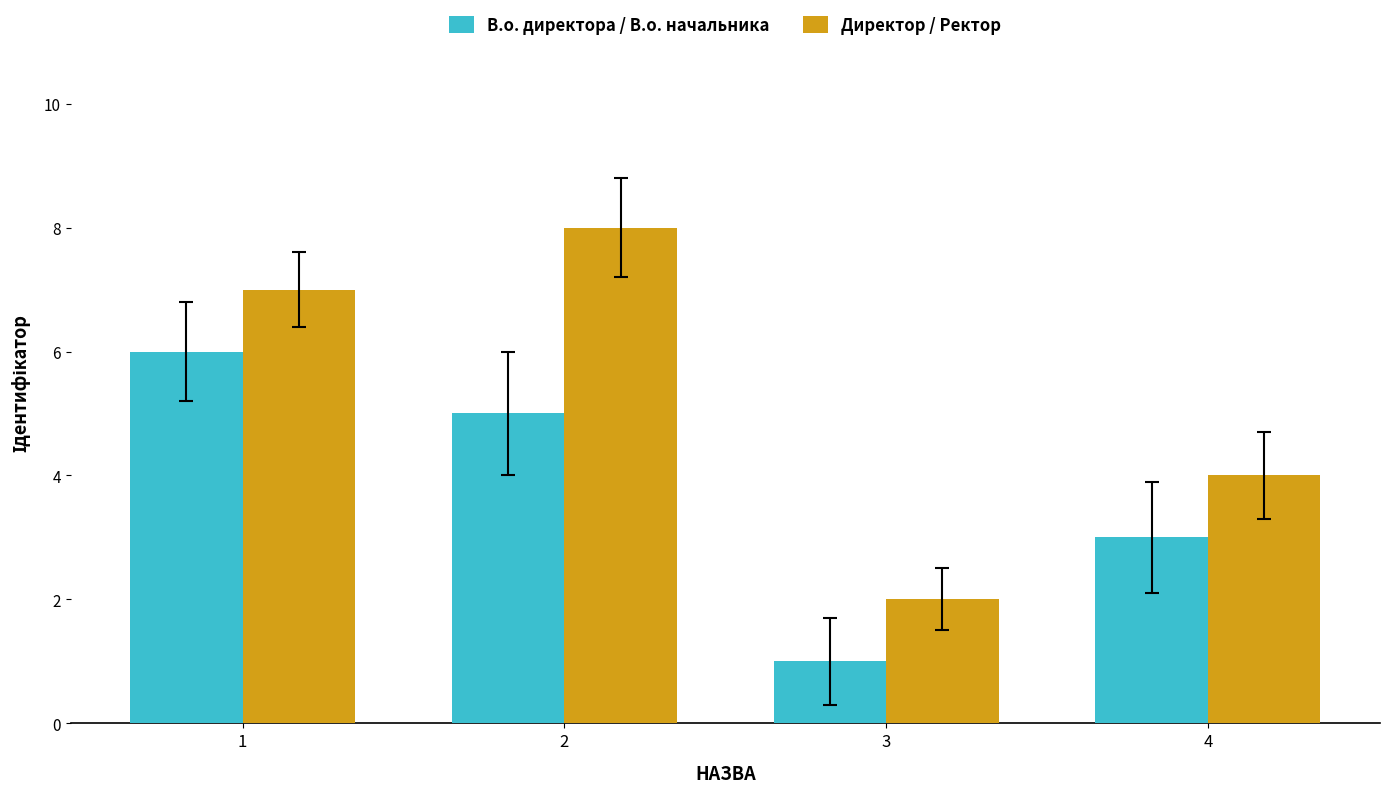

Reading left to right, what are all the values shown in this chart?

В.о. директора / В.о. начальника: 6	5	1	3
Директор / Ректор: 7	8	2	4